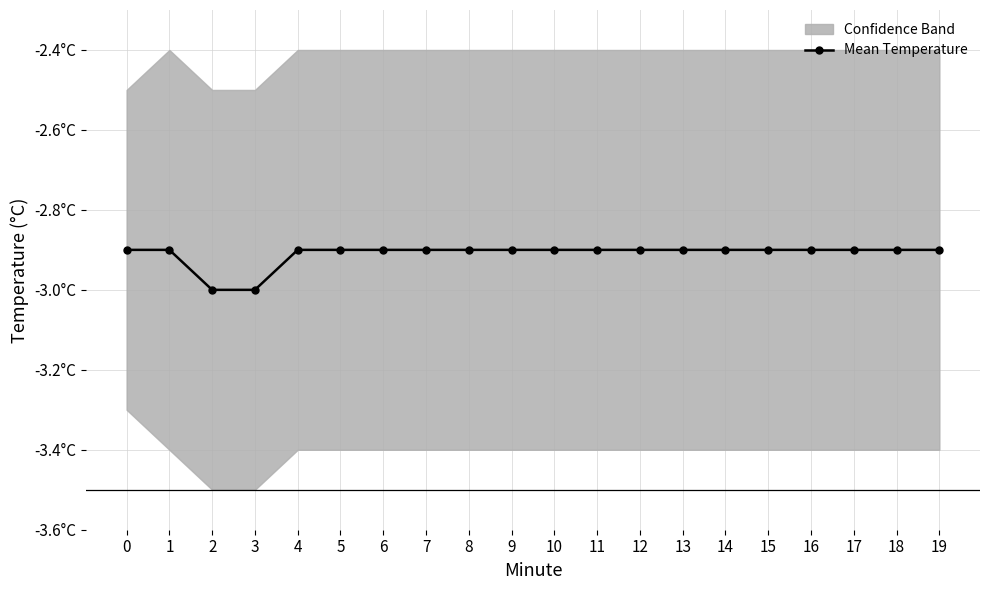

Reading left to right, what are all the values shown in this chart?

-2.9	-2.9	-3.0	-3.0	-2.9	-2.9	-2.9	-2.9	-2.9	-2.9	-2.9	-2.9	-2.9	-2.9	-2.9	-2.9	-2.9	-2.9	-2.9	-2.9